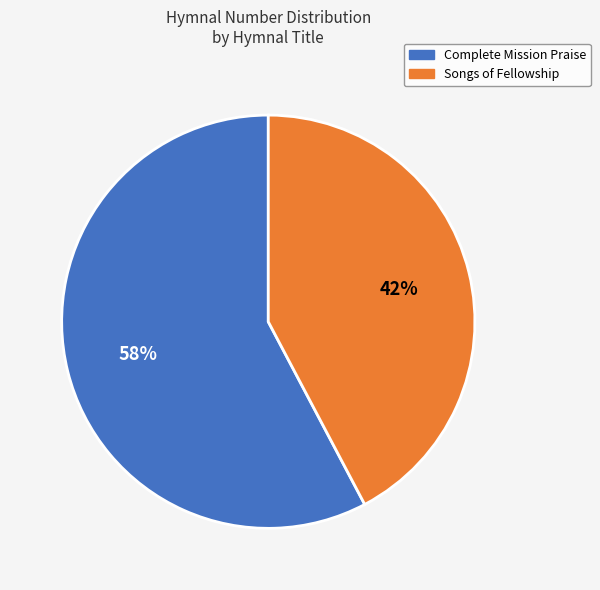

To the nearest percent, what is the average slice percentage?

50%